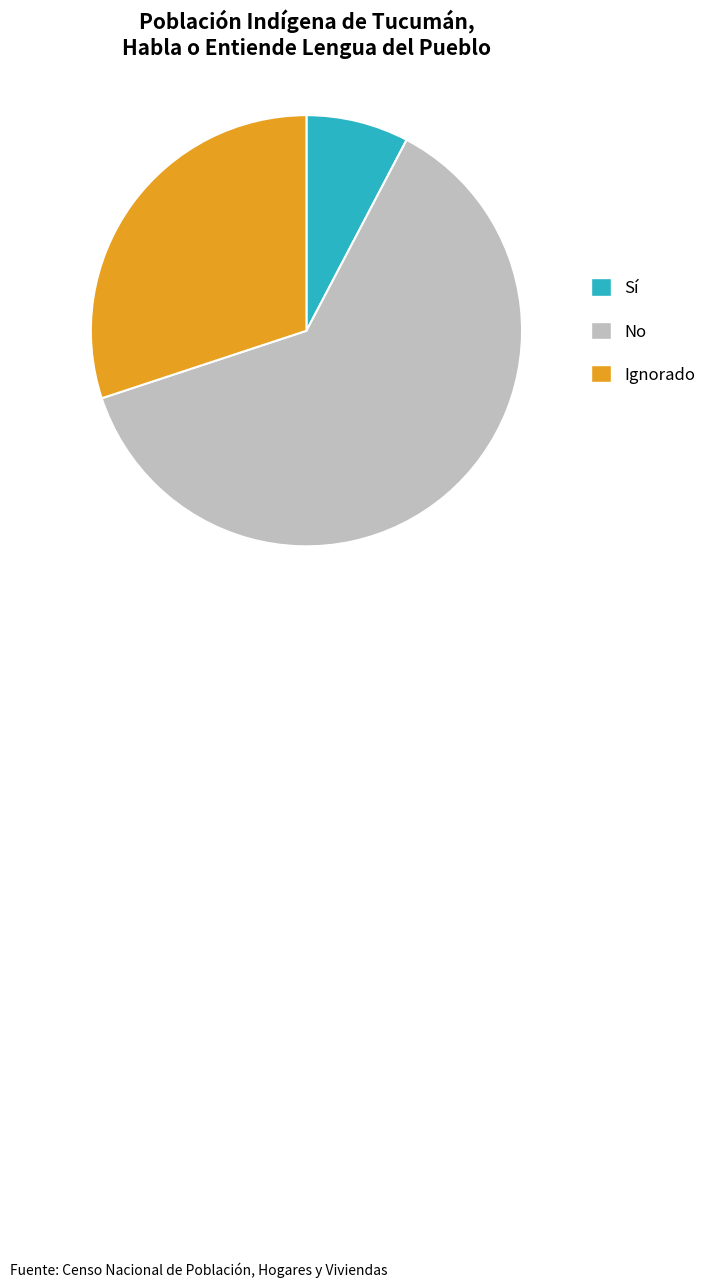

True or false: Ignorado accounts for 30% of the total.

True